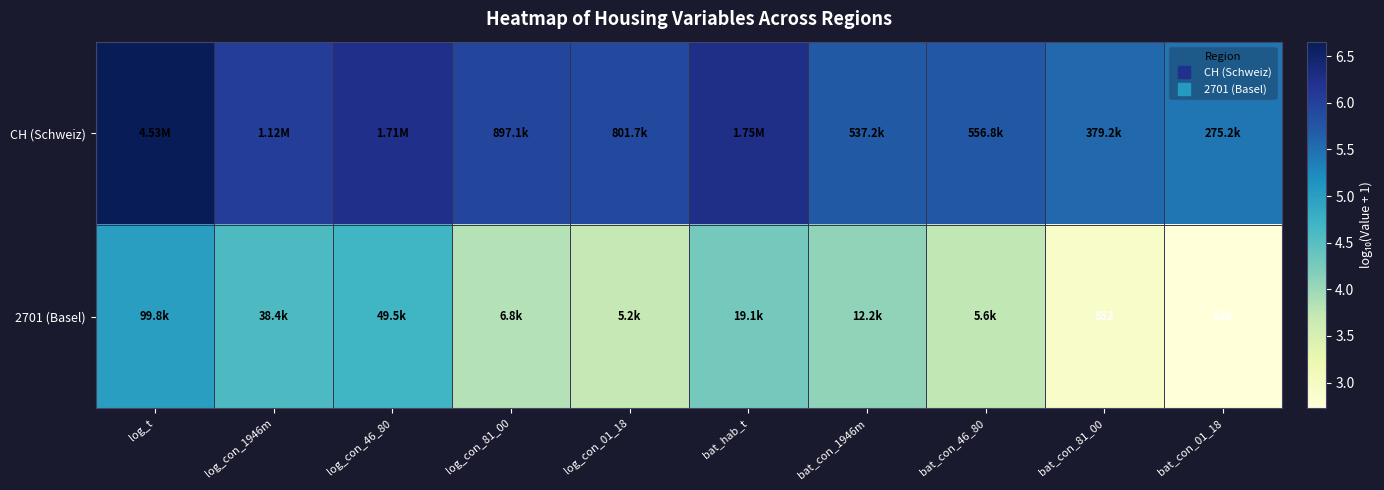

At log_con_81_00, list the series in order from largest to smallest.

CH (Schweiz), 2701 (Basel)